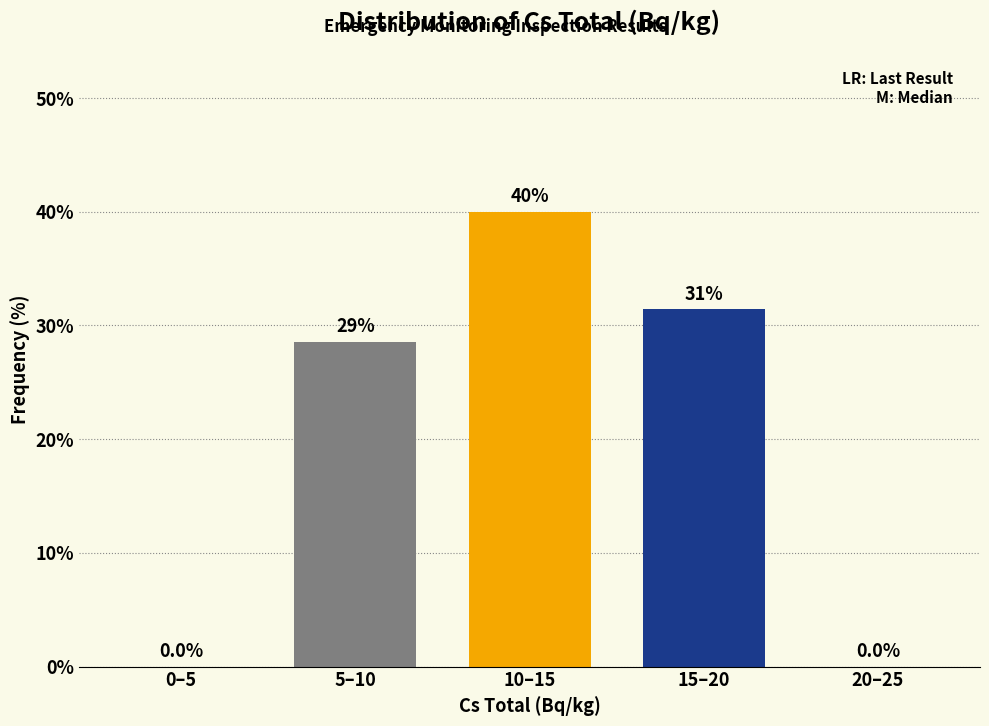

Reading left to right, transcribe all the data shown in this chart.

0–5=0.0	5–10=28.6	10–15=40.0	15–20=31.4	20–25=0.0